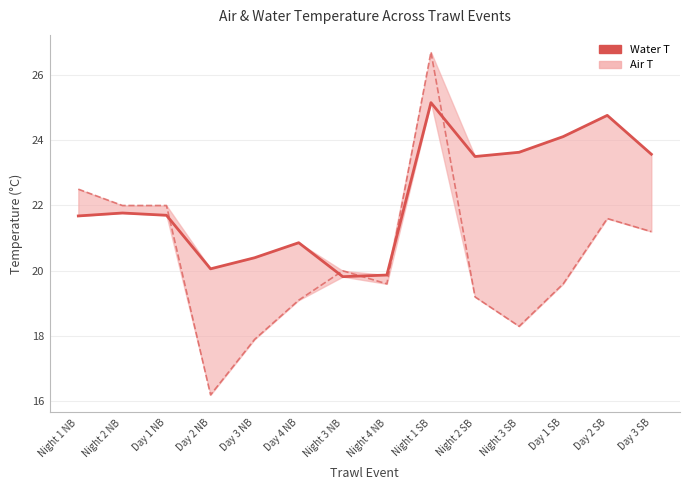

What is the value of the 1st point from the left?

21.7